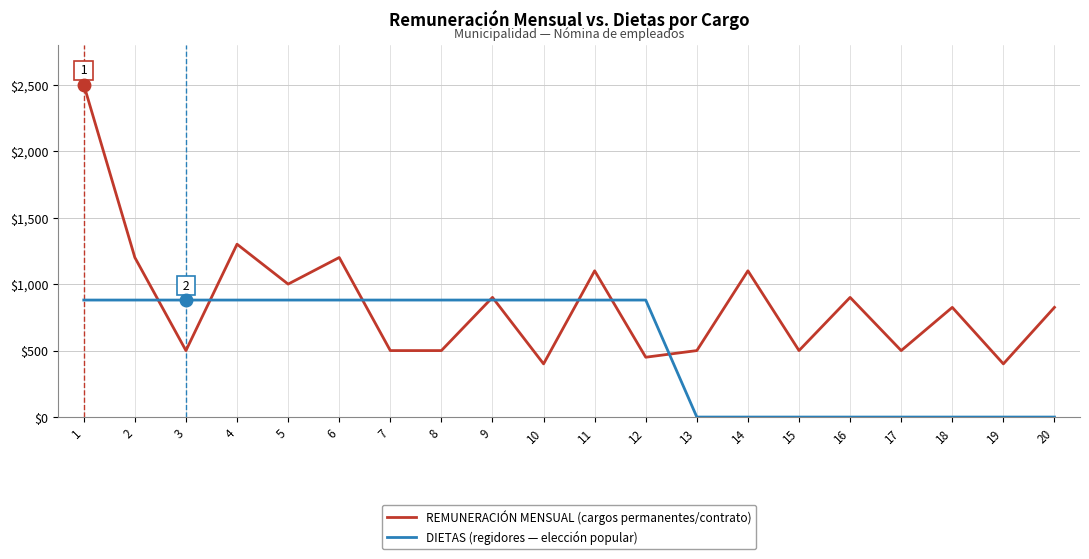

Does the chart have visible grid lines?

Yes